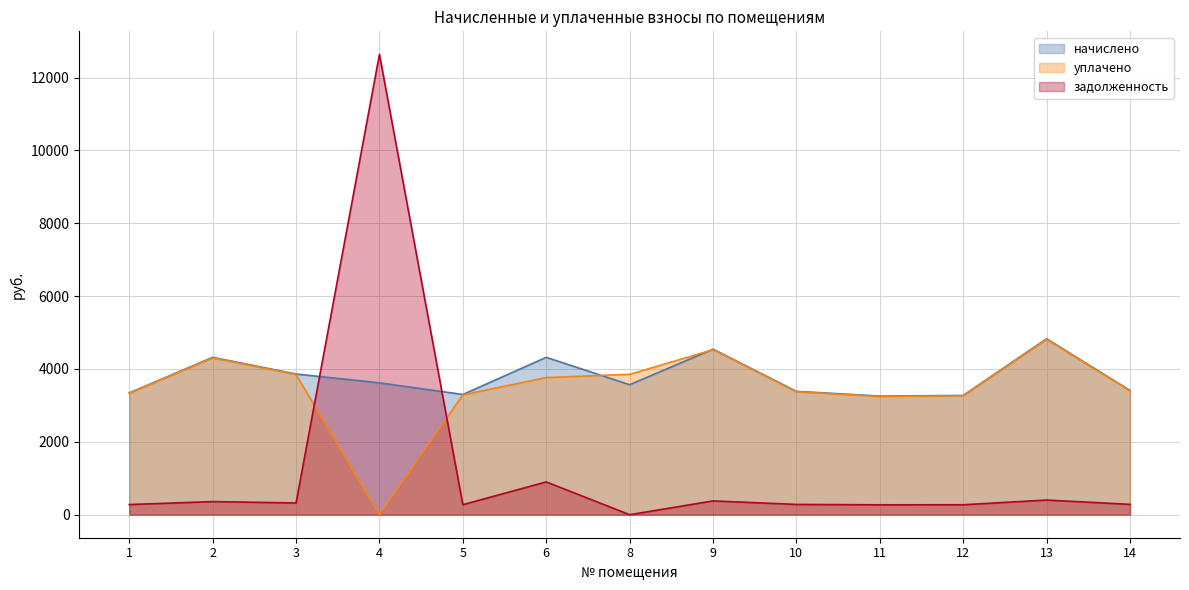

Reading left to right, what are all the values shown in this chart?

начислено: 1=3343.7	2=4320.0	3=3862.1	4=3620.2	5=3300.5	6=4320.0	8=3568.3	9=4544.6	10=3386.9	11=3257.3	12=3274.6	13=4829.8	14=3412.8
уплачено: 1=3332.1	2=4305.0	3=3848.7	4=0.0	5=3289.0	6=3765.0	8=3853.3	9=4528.9	10=3375.1	11=3246.0	12=3263.2	13=4813.0	14=3400.9
задолженность: 1=278.6	2=360.0	3=321.8	4=12637.6	5=275.0	6=900.5	8=0.0	9=378.7	10=282.2	11=271.4	12=272.9	13=402.5	14=284.4